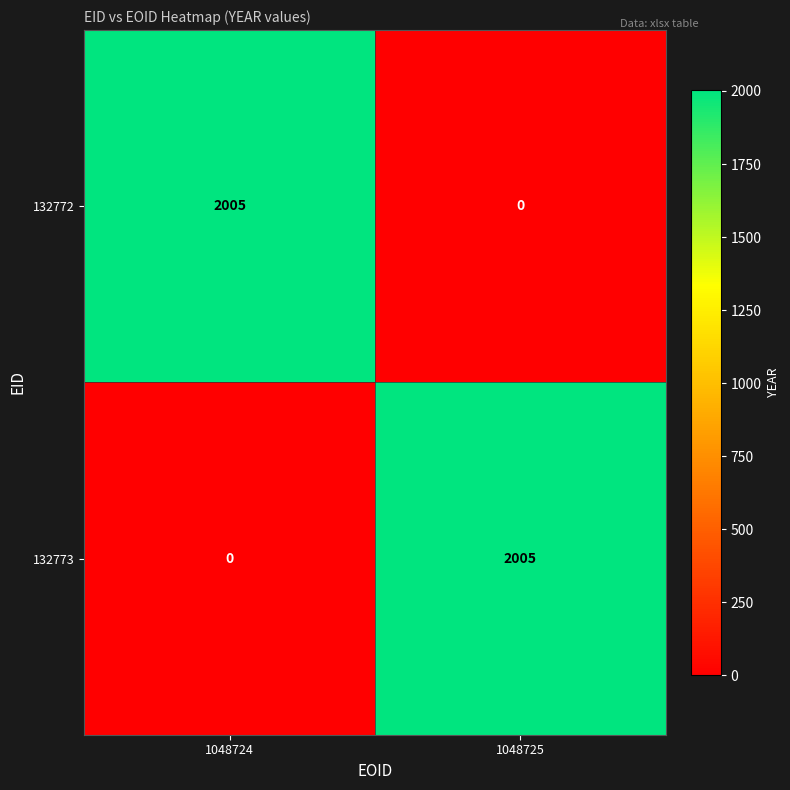

The value of 132773 at 1048725 is 2005. True or false?

True